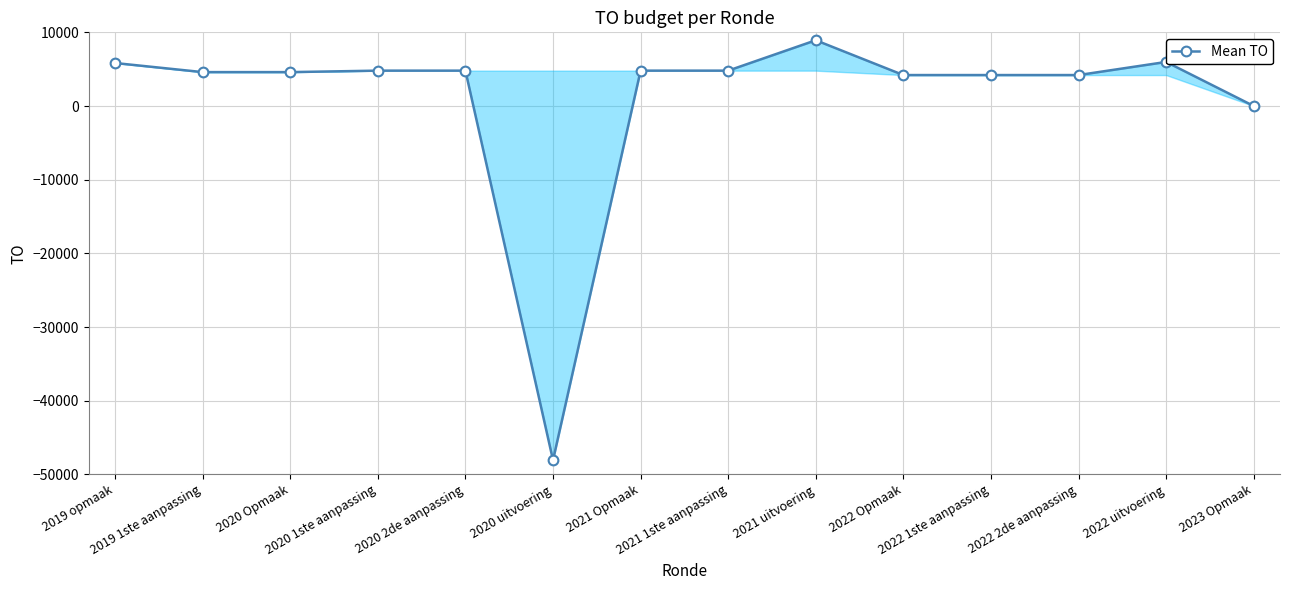

What value does the data have at 2022 1ste aanpassing, to the nearest 10?

4200